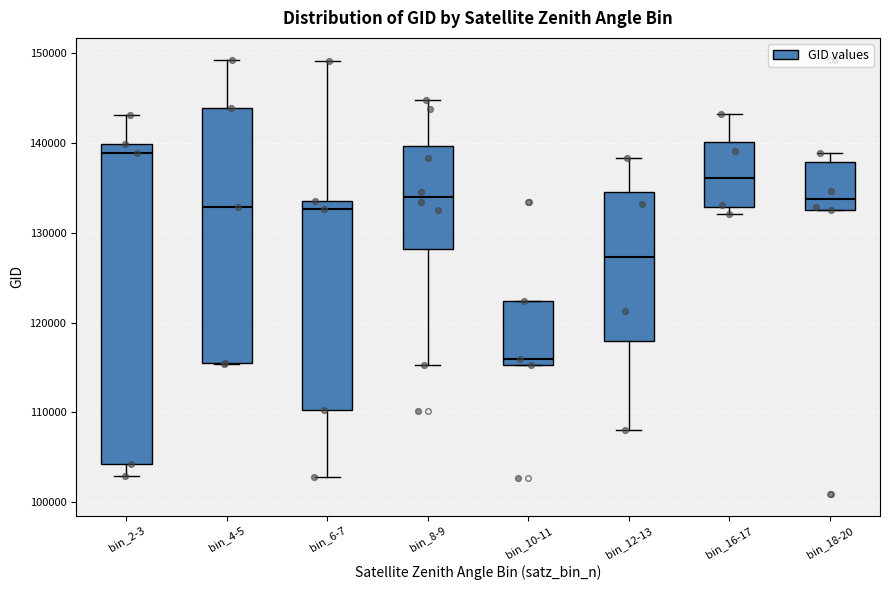

Where is the upper edge of the box for bin_12-13 on the y-axis? The values are not printed on the chart, so give them approximately, as read against the axis.

134000